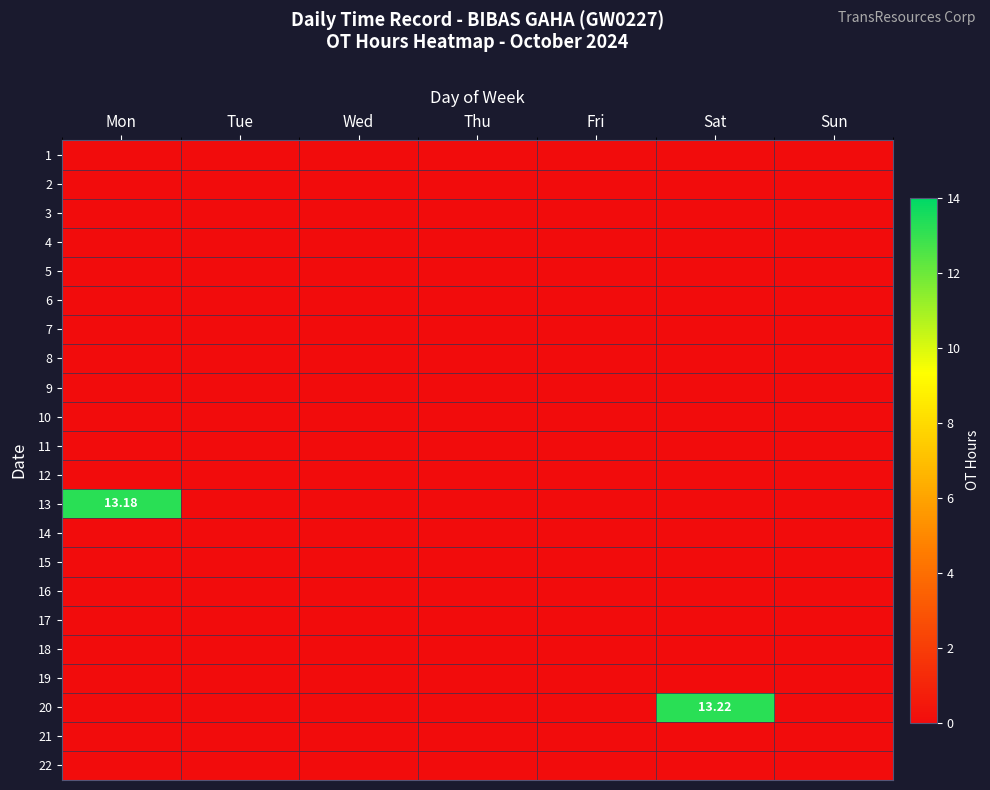

What is the greatest value displayed?

13.2